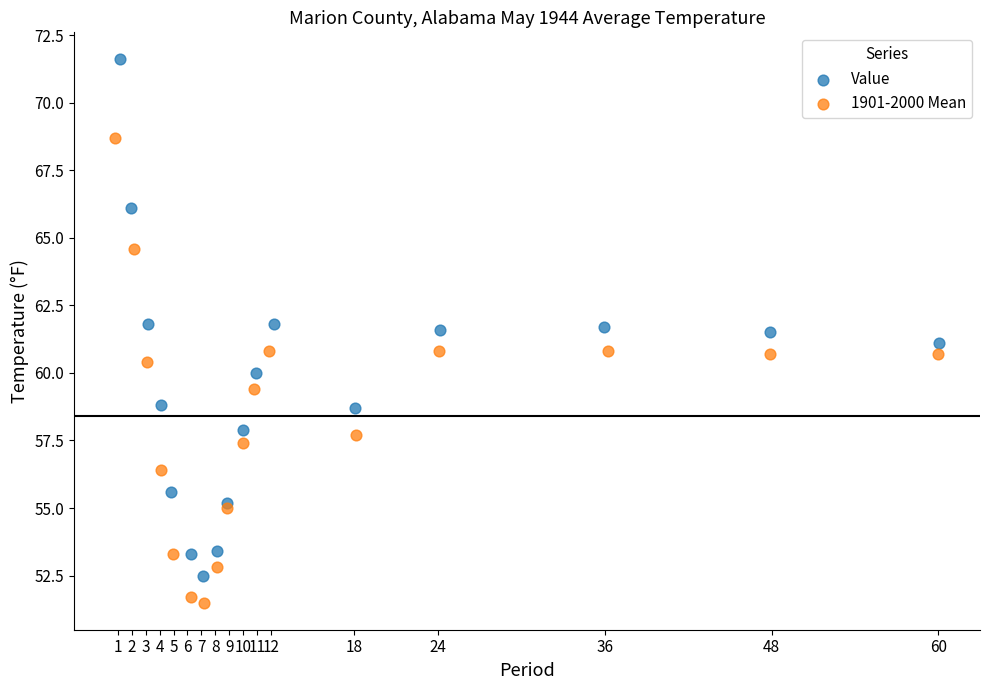

Which series has the largest Y range (max minus min)?

Value